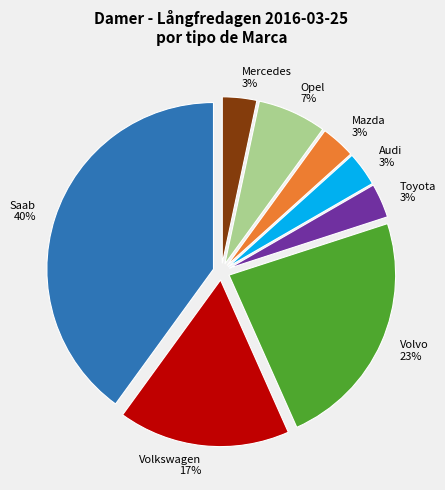

Do Opel and Saab together represent more than half of the pie?

No